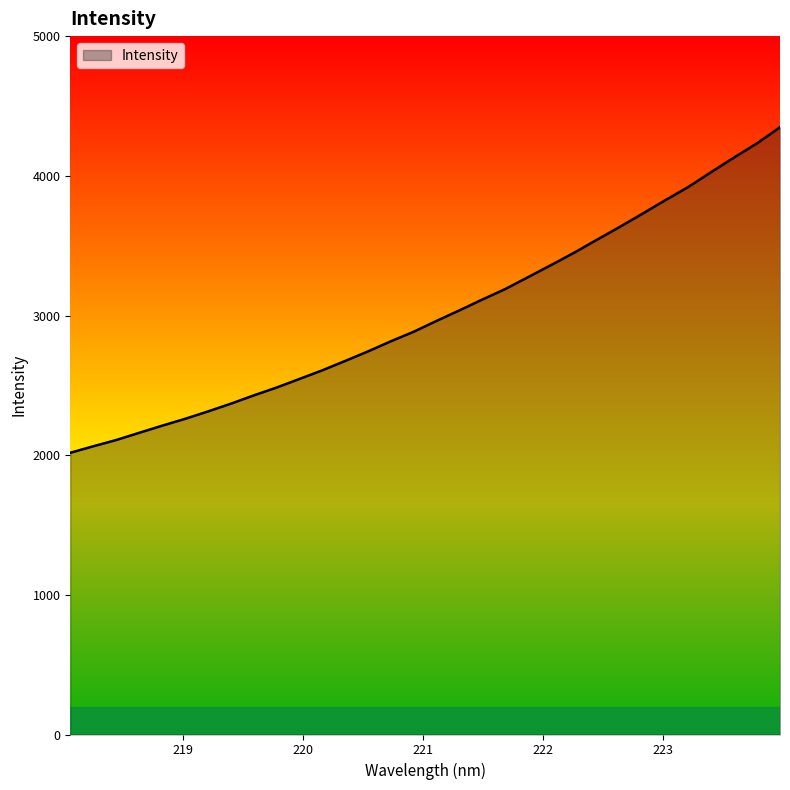

True or false: there are more than 1 points higher than both neighbors.

False